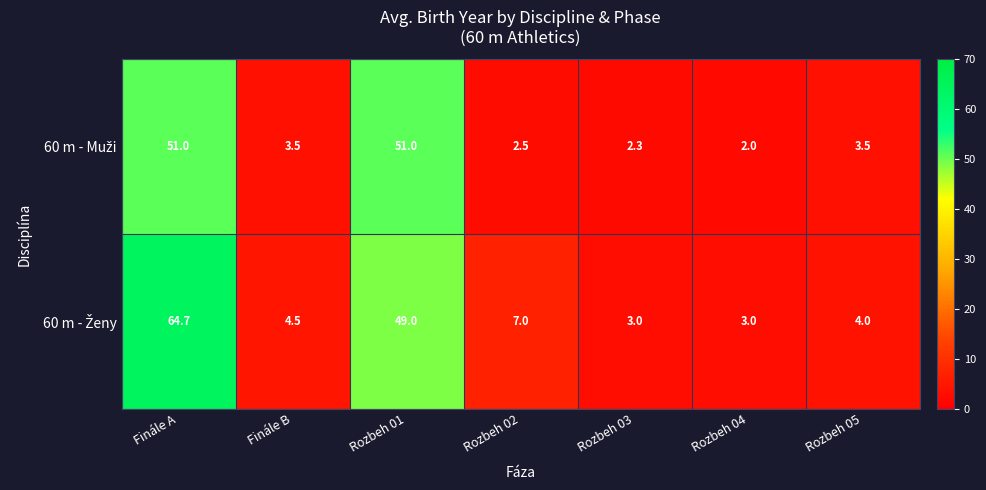

What is the maximum value shown in the chart?

64.7